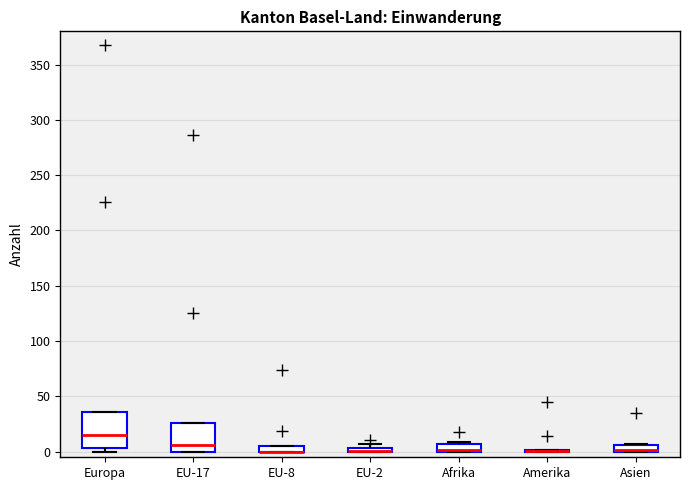

Where does the median line of the box for EU-17 sit on the y-axis? The values are not printed on the chart, so give them approximately, as read against the axis.

5